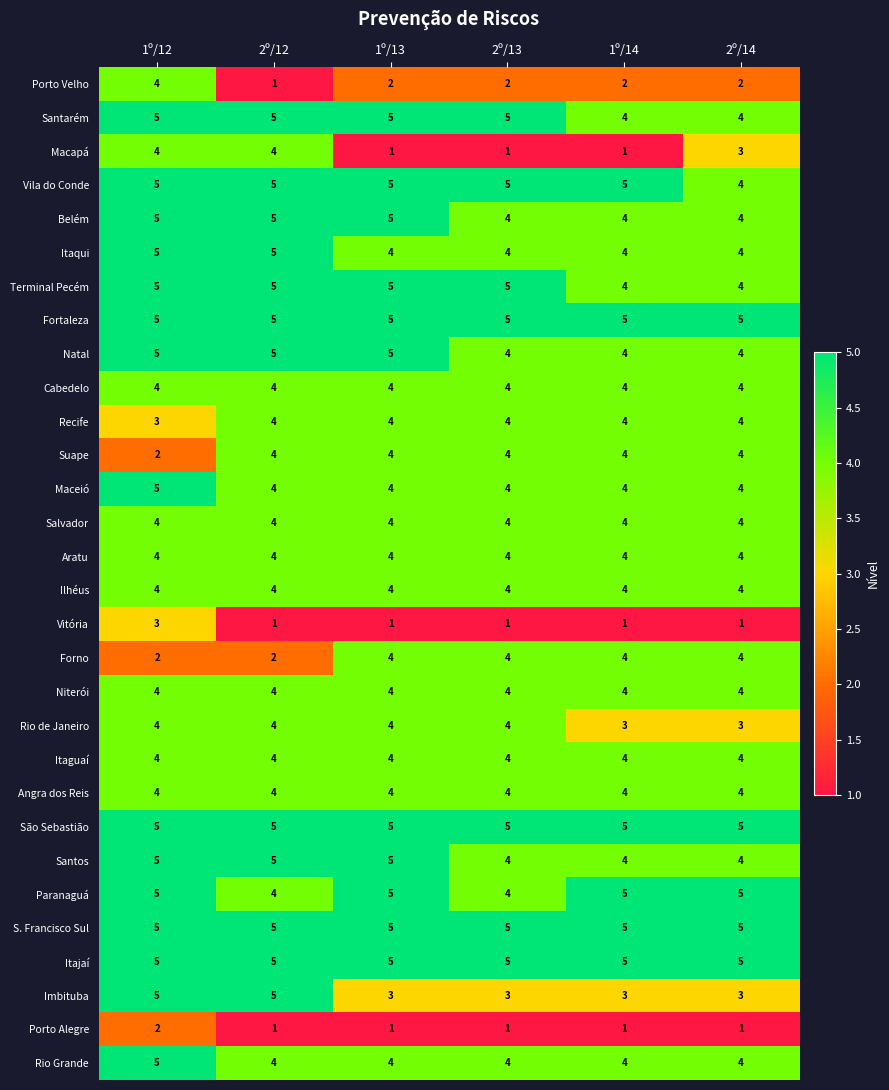

Which series changed the most between 2º/12 and 1º/13?

Macapá